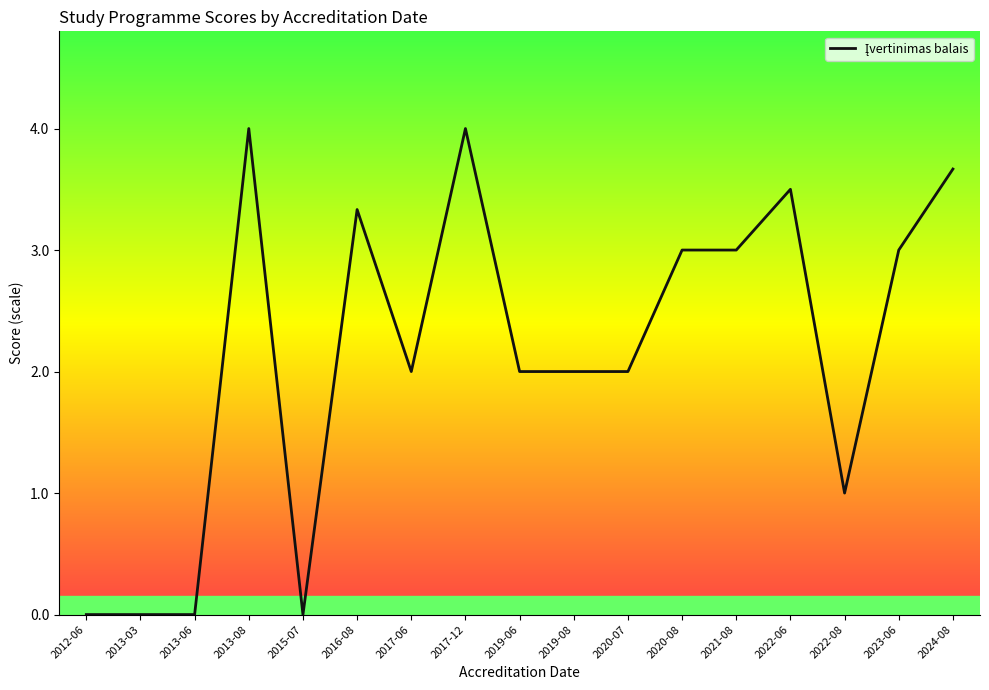

The value at 2013-08 is 4.0. True or false?

True